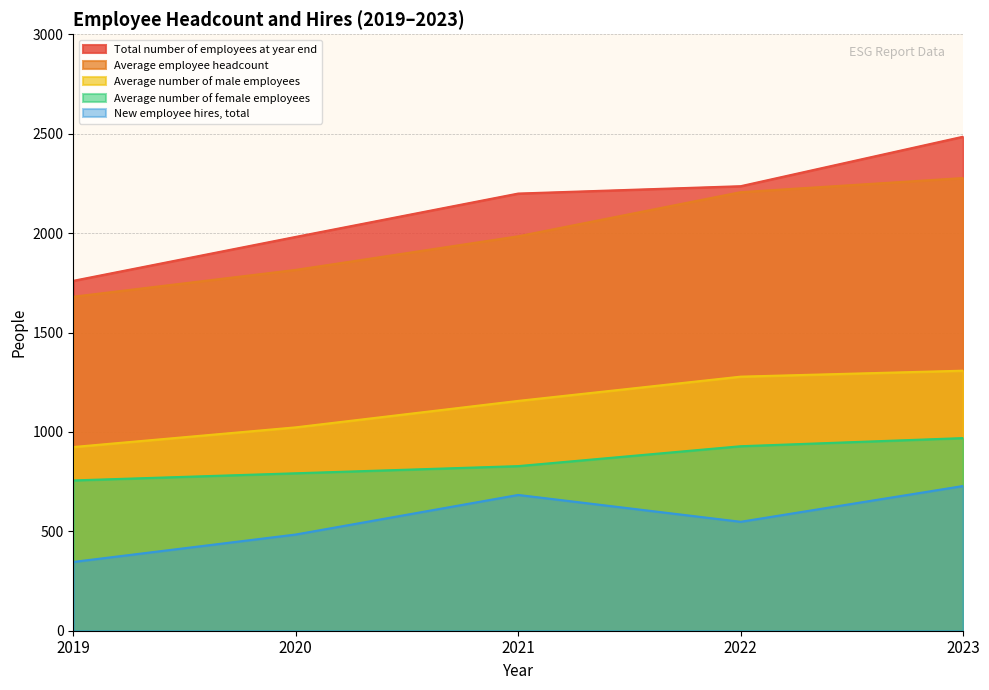

True or false: New employee hires, total and Average employee headcount cross at least once.

False